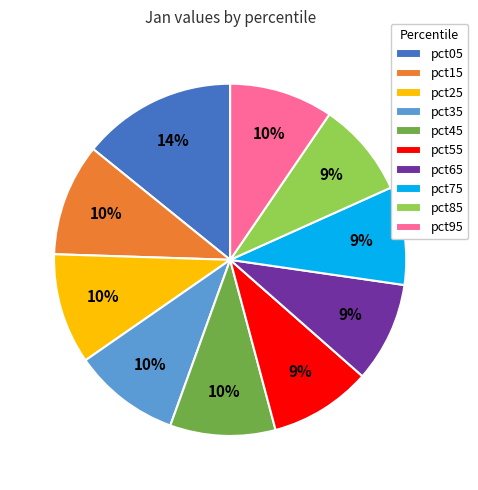

The pct75 slice represents 9% of the pie. True or false?

True